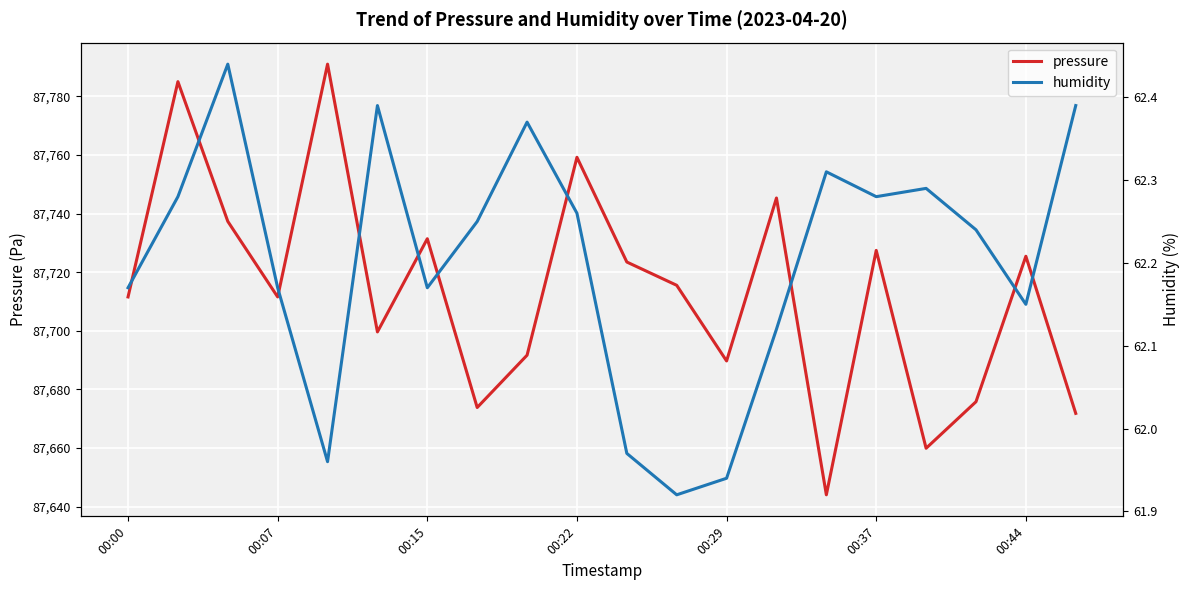

What is the lowest value of the pressure series?

87644.1